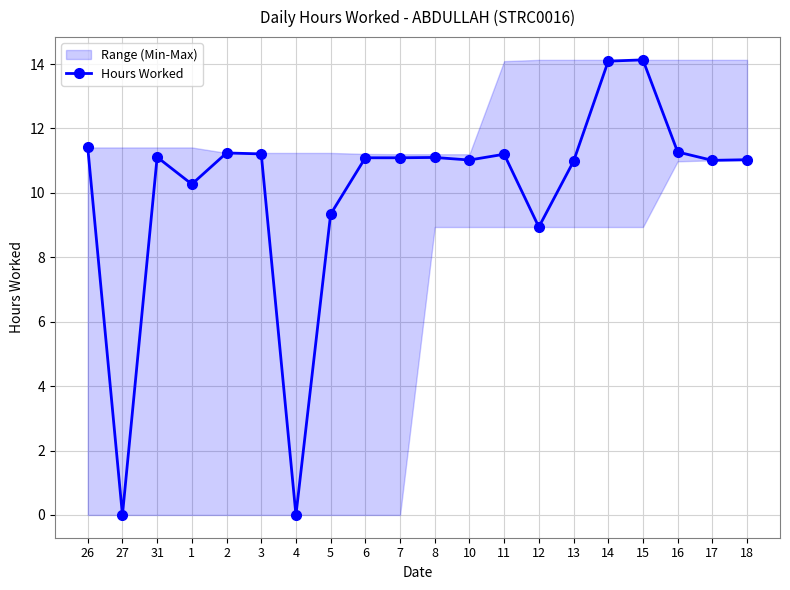

Reading left to right, list all the values displayed in this chart.

26=11.4	27=0.0	31=11.1	1=10.3	2=11.2	3=11.2	4=0.0	5=9.3	6=11.1	7=11.1	8=11.1	10=11.0	11=11.2	12=8.9	13=11.0	14=14.1	15=14.1	16=11.3	17=11.0	18=11.0